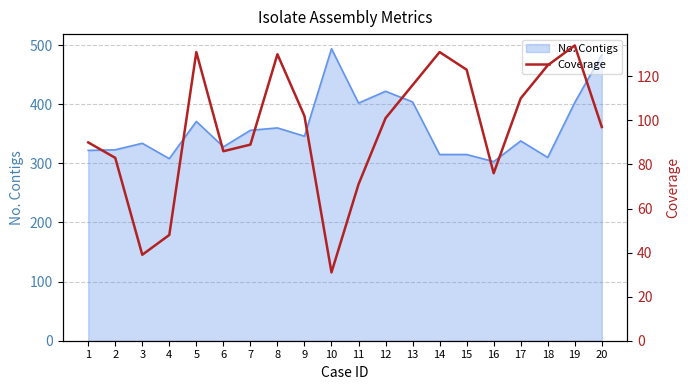

True or false: the data shows 48 at 4.

True